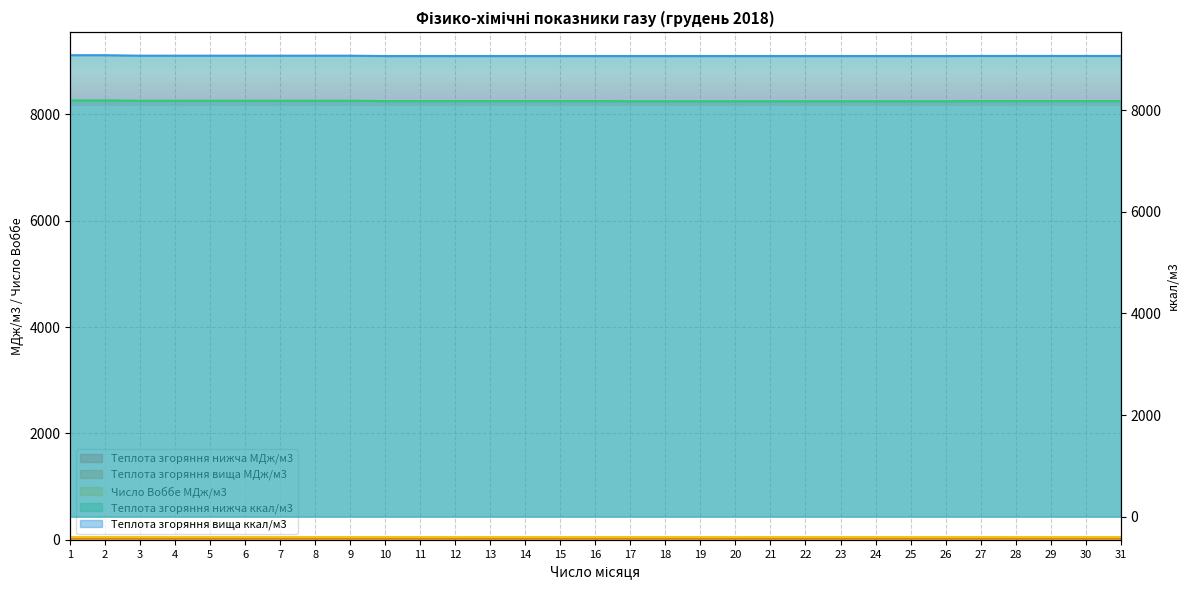

Which series has the largest total across all categories?

Теплота згоряння вища ккал/м3